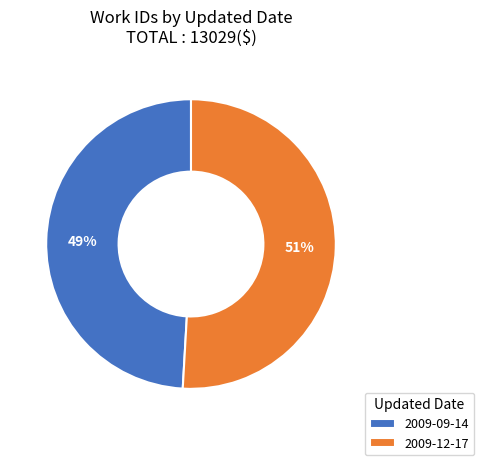

Is the sum of 2009-12-17 and 2009-09-14 greater than half?

Yes